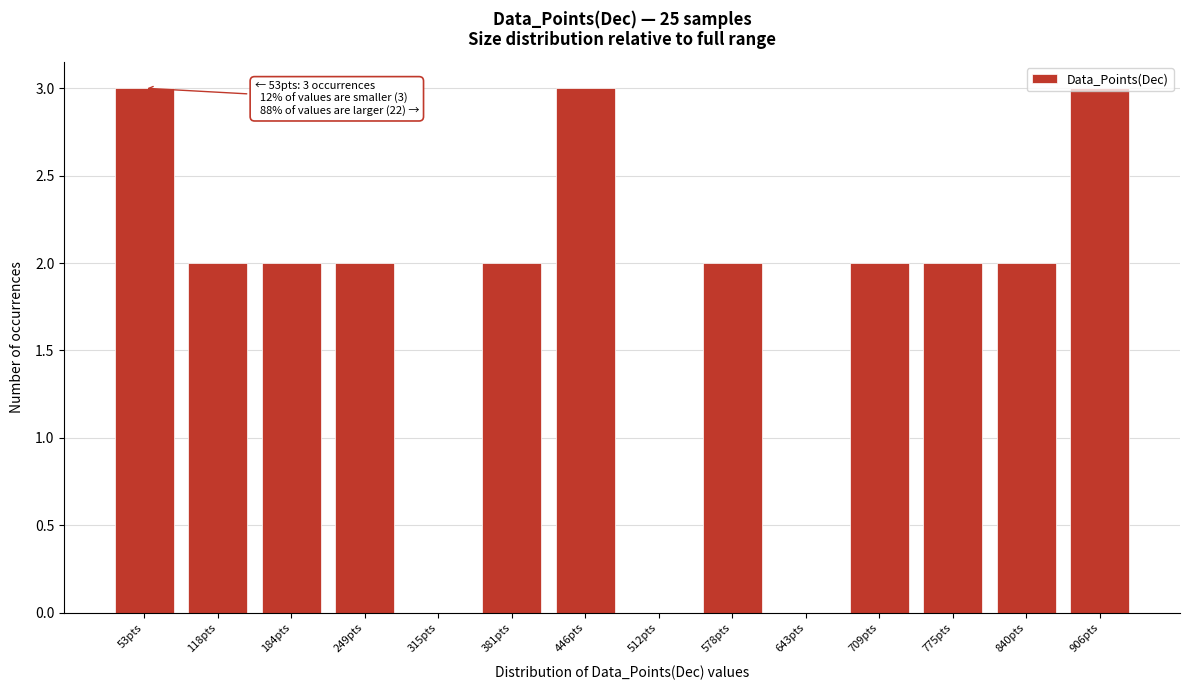

Between 643pts and 118pts, which is larger?

118pts